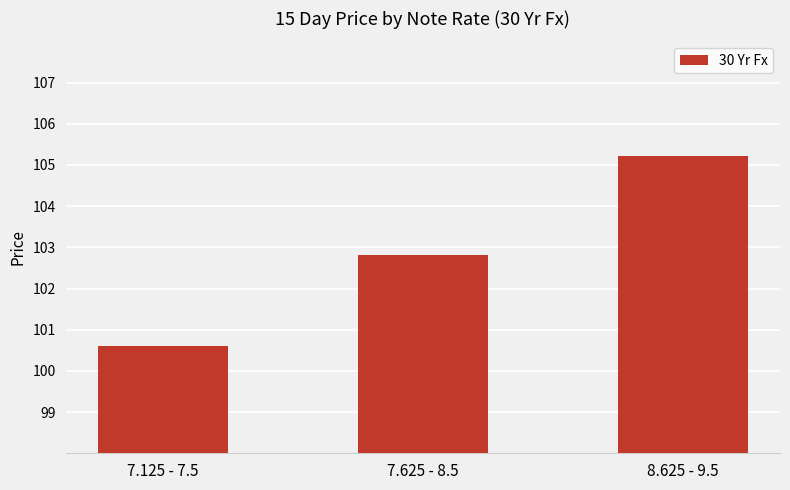

Are the bars grouped side by side (vs. stacked)?

No